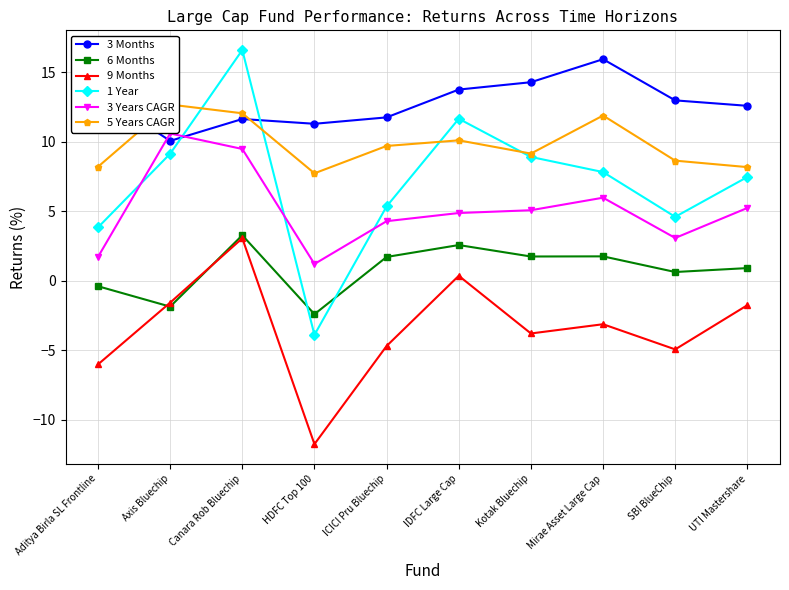

What is the total value across all series at Axis Bluechip?

39.1